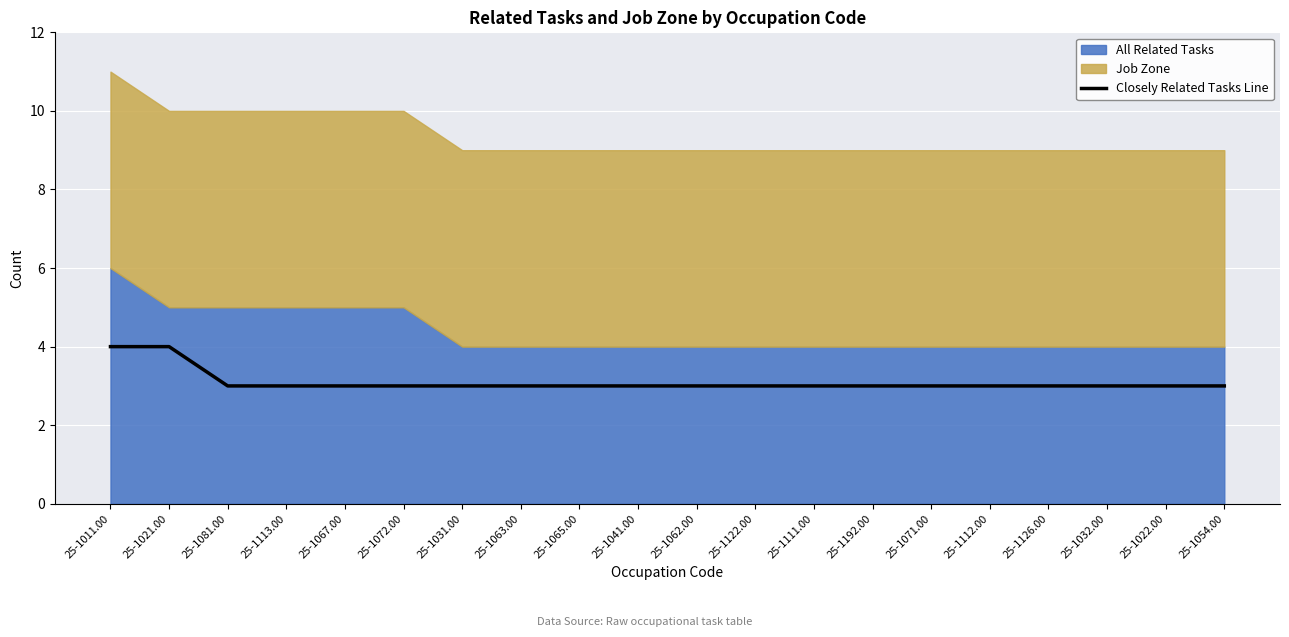

The chart shows a value of 3 at 25-1032.00. True or false?

True